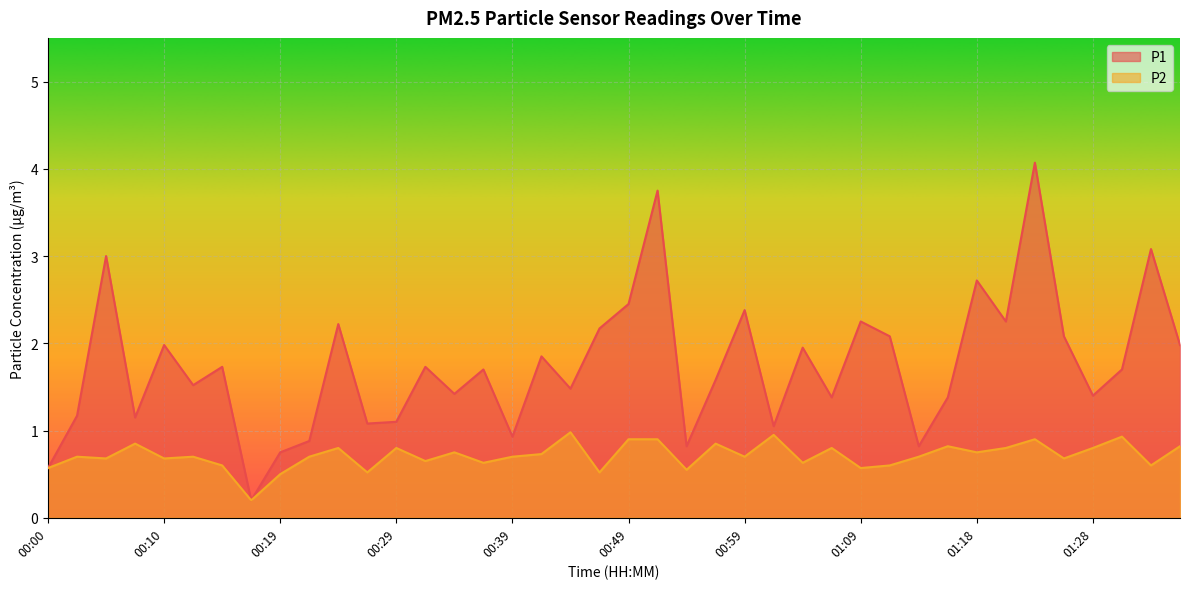

What position from the right is 00:32?

27